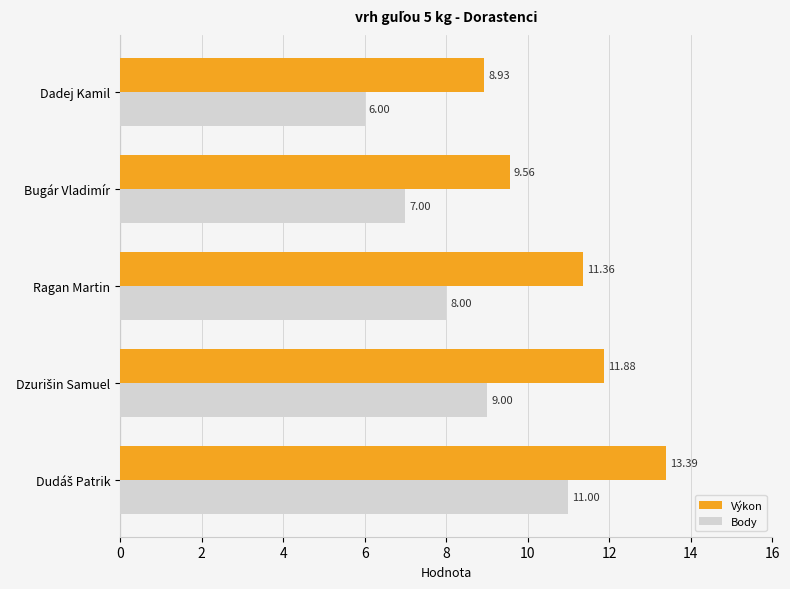

Which series has the largest total across all categories?

Výkon